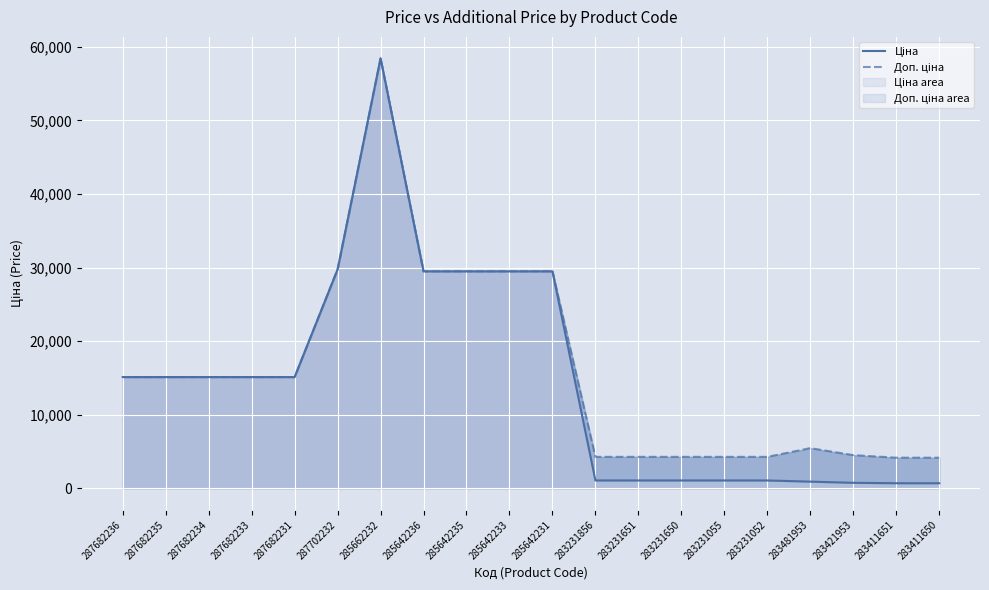

Reading left to right, extract all data points from this chart.

Ціна: 287682236=15120.0	287682235=15120.0	287682234=15120.0	287682233=15120.0	287682231=15120.0	287702232=29747.2	285662232=58426.5	285642236=29491.5	285642235=29491.5	285642233=29491.5	285642231=29491.5	283231856=1069.8	283231651=1069.8	283231650=1069.8	283231055=1069.8	283231052=1069.8	283481953=910.4	283421953=752.2	283411651=694.3	283411650=694.3
Доп. ціна: 287682236=15120.0	287682235=15120.0	287682234=15120.0	287682233=15120.0	287682231=15120.0	287702232=29747.2	285662232=58426.5	285642236=29491.5	285642235=29491.5	285642233=29491.5	285642231=29491.5	283231856=4279.1	283231651=4279.1	283231650=4279.1	283231055=4279.1	283231052=4279.1	283481953=5462.3	283421953=4513.3	283411651=4165.6	283411650=4165.6